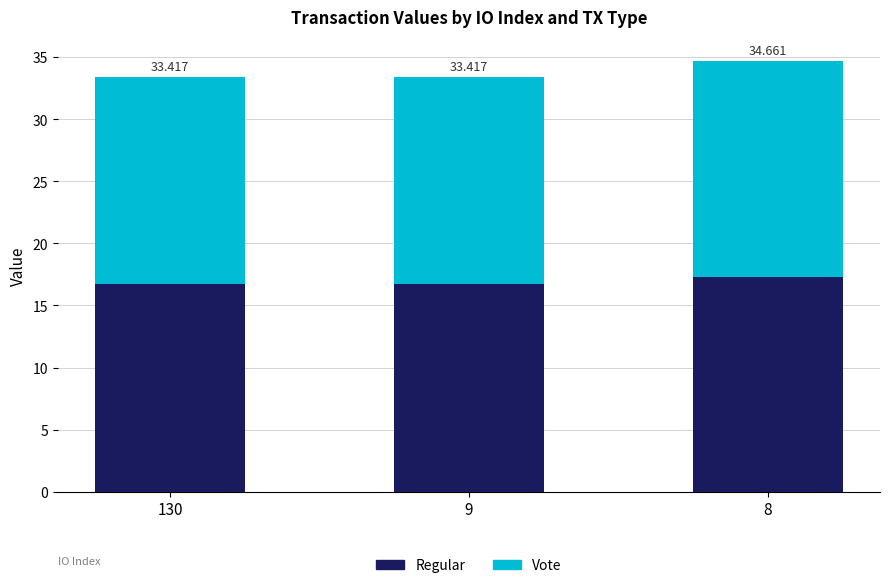

Where is Regular nearest to the value 17?

130